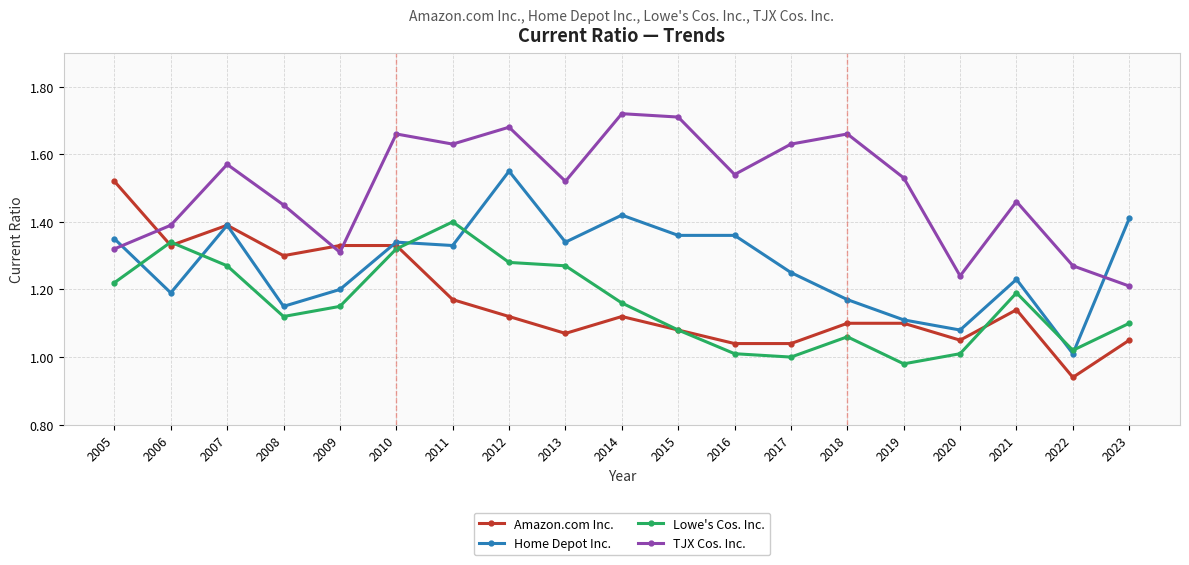

How many lines are shown in the chart?

4